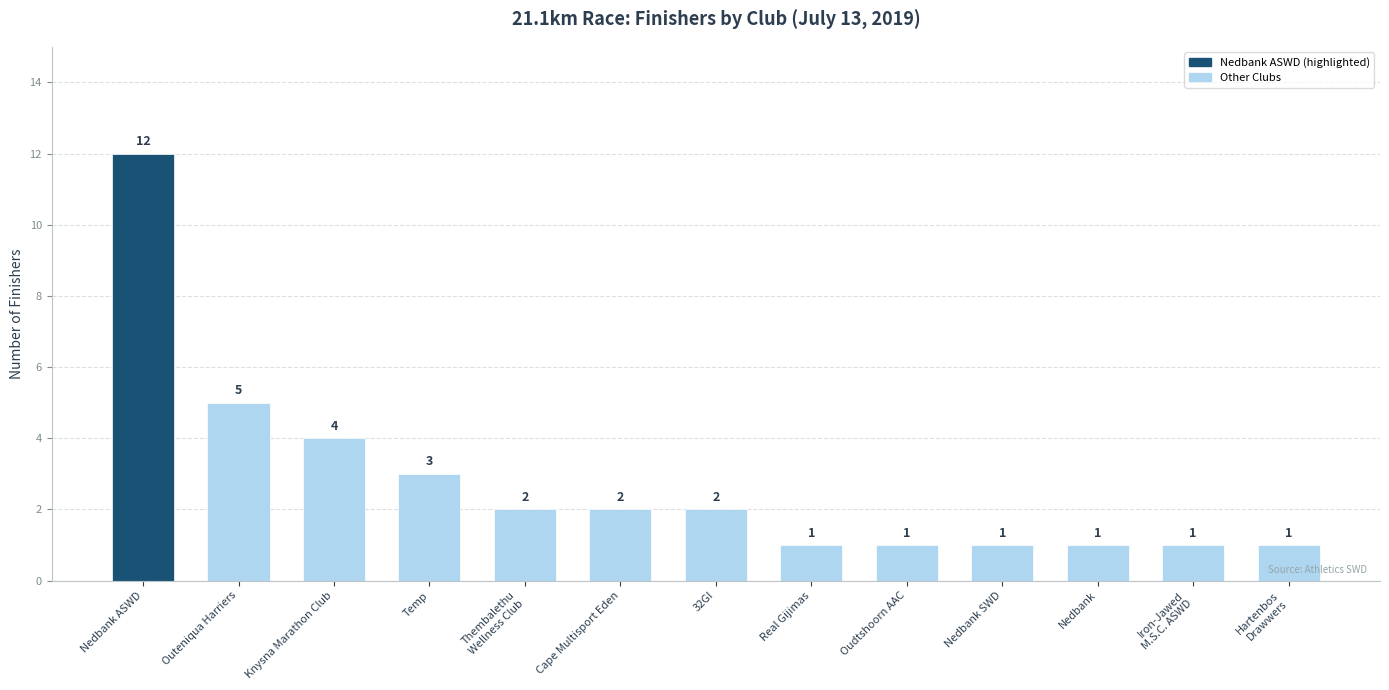

The chart shows a value of 1 at Thembalethu
Wellness Club. True or false?

False